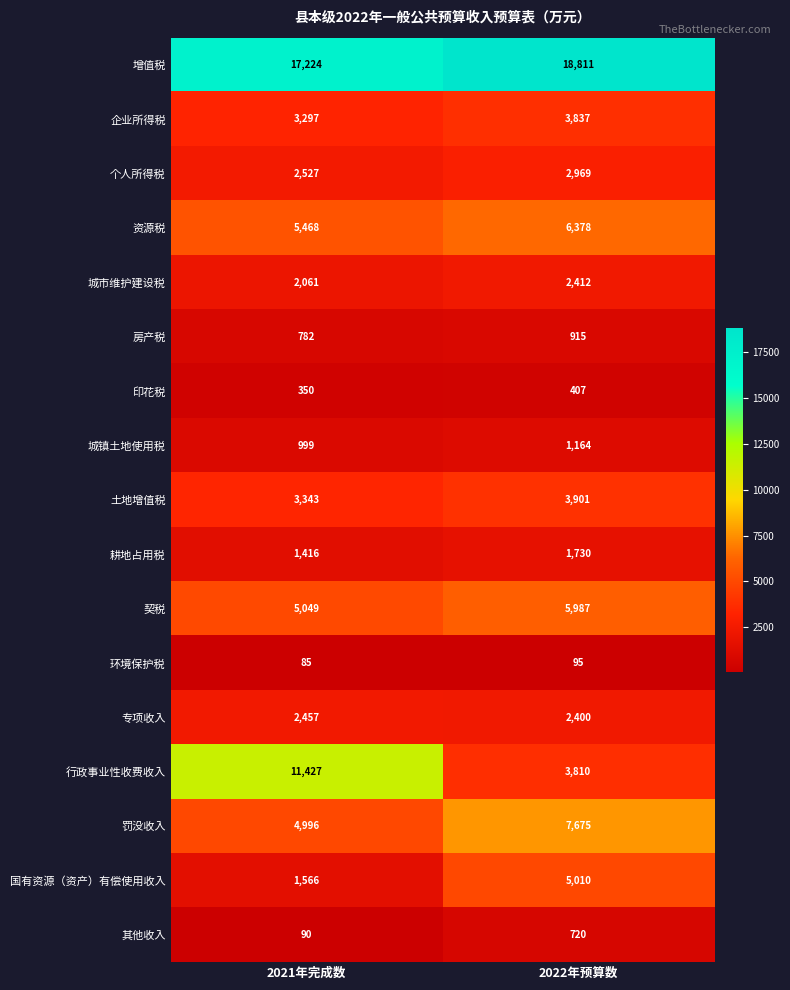

At which label is 资源税 closest to 5923?

2021年完成数